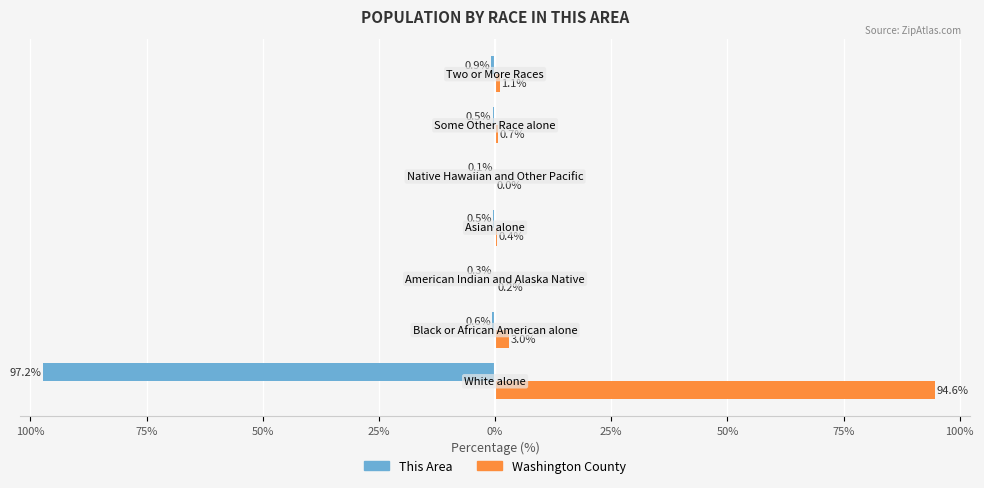

What is the minimum value for This Area?

-97.2